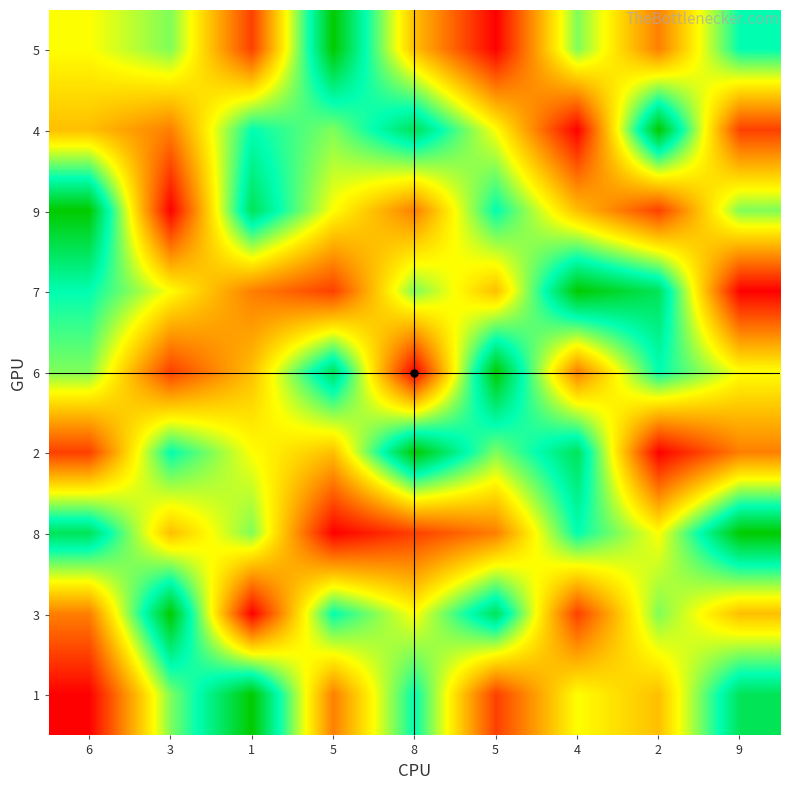

At 1, list the series in order from largest to smallest.

1, 9, 4, 8, 2, 6, 7, 5, 3